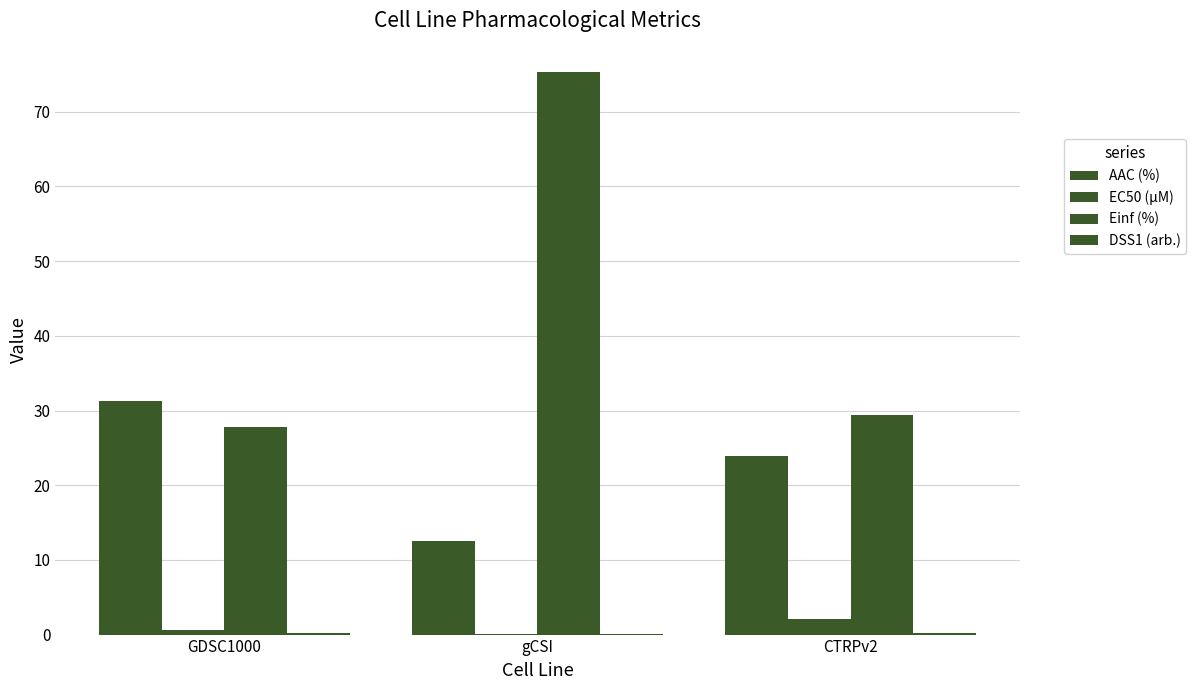

Are the bars horizontal?

No